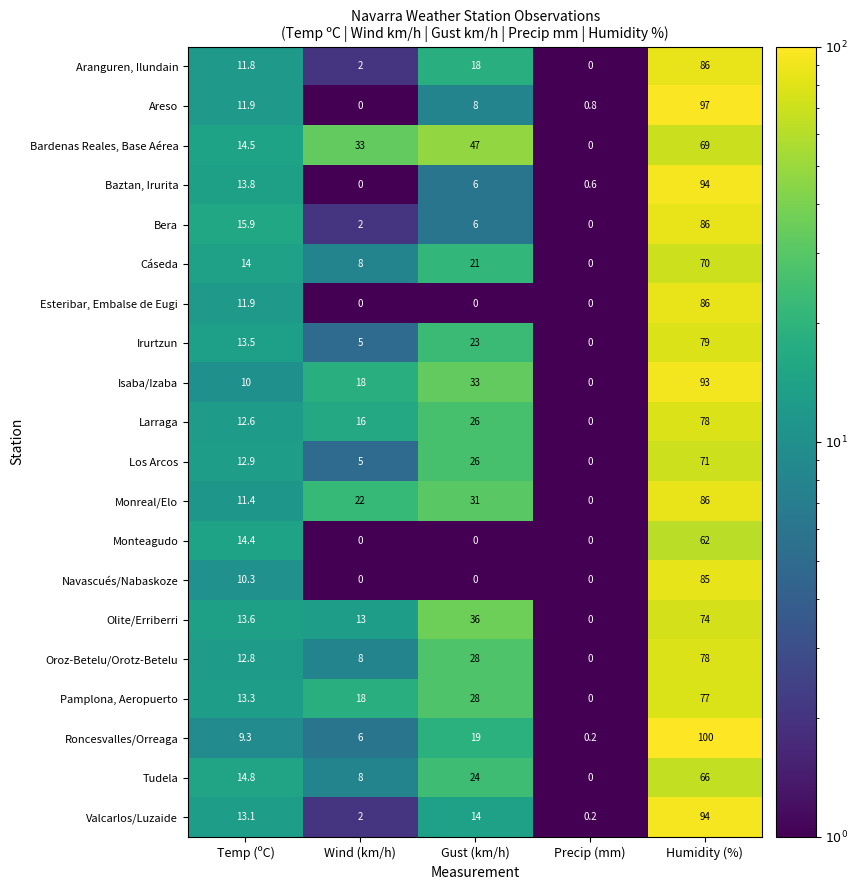

What is the maximum value shown in the chart?

100.0